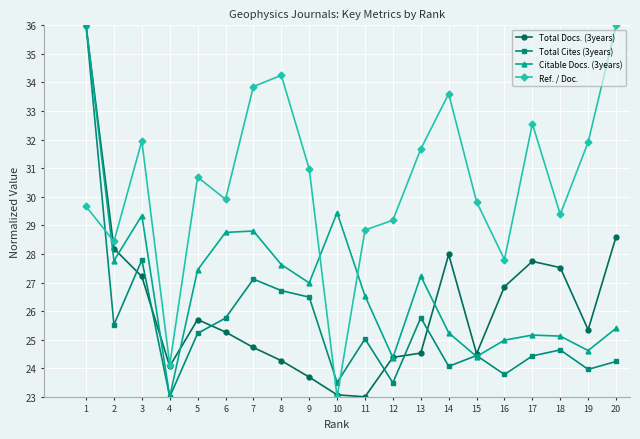

True or false: Citable Docs. (3years) has a value of 27.2 at 13.

True